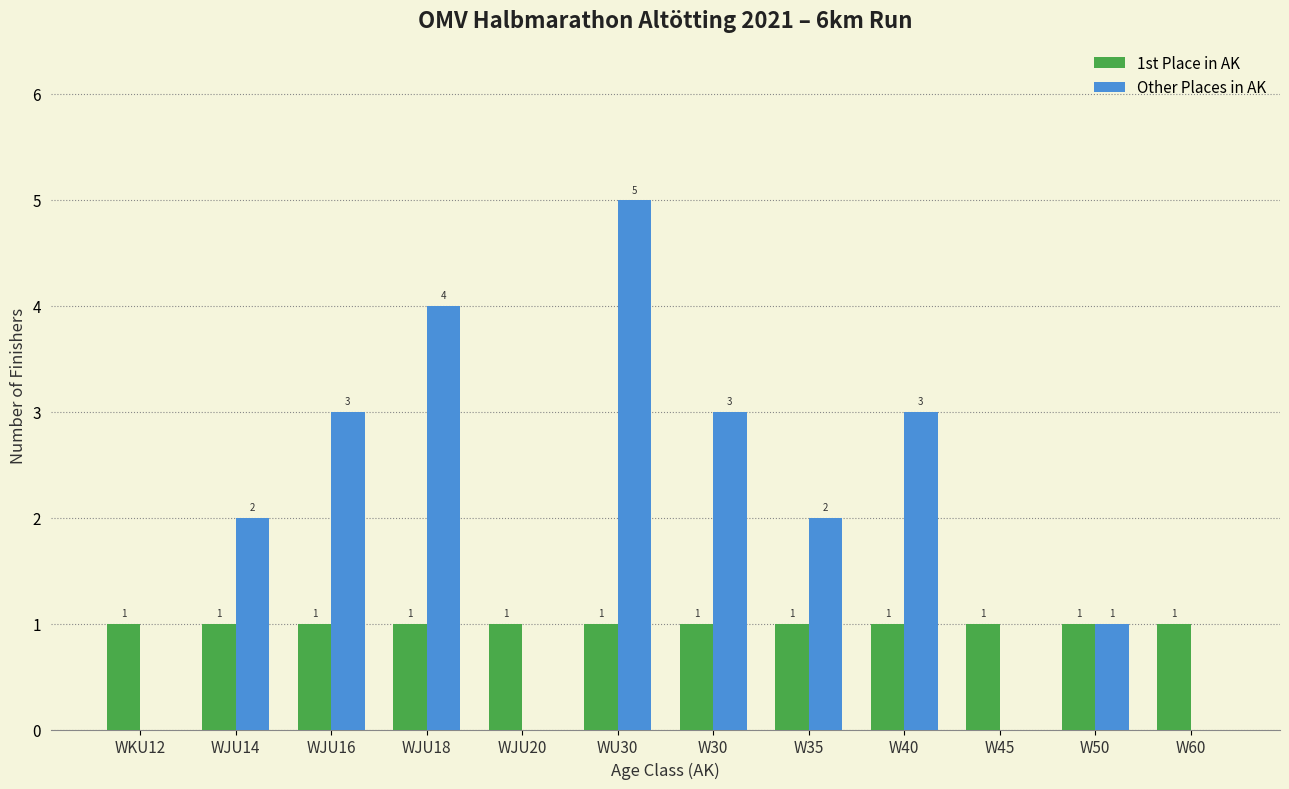

What is the sum of all 1st Place in AK values?

12